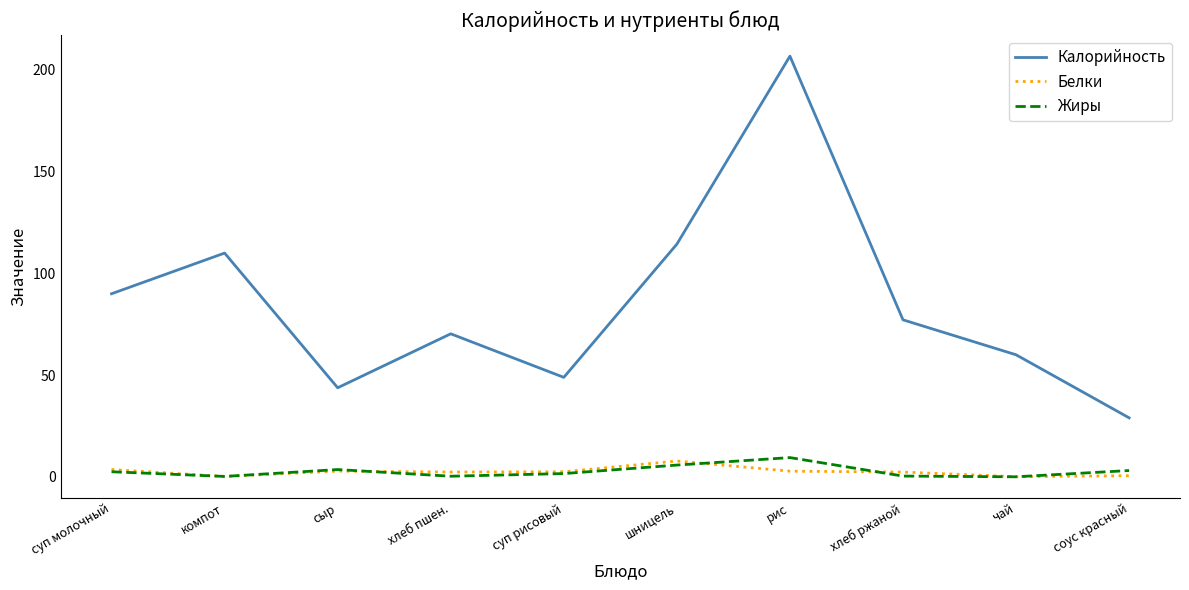

True or false: Белки and Калорийность cross at least once.

False